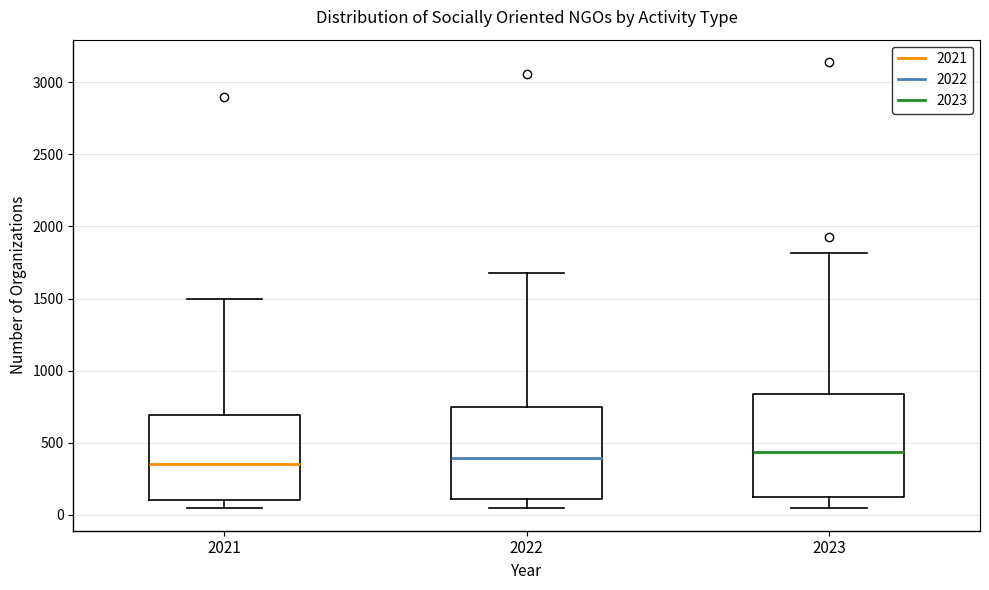

Where is the lower edge of the box at x = 2022 on the y-axis? The values are not printed on the chart, so give them approximately, as read against the axis.

100